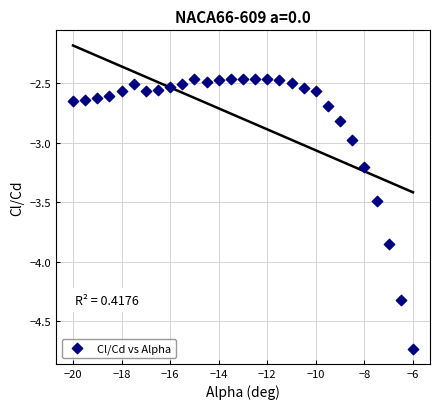

What is the range of Y values (max minus min)?

2.3